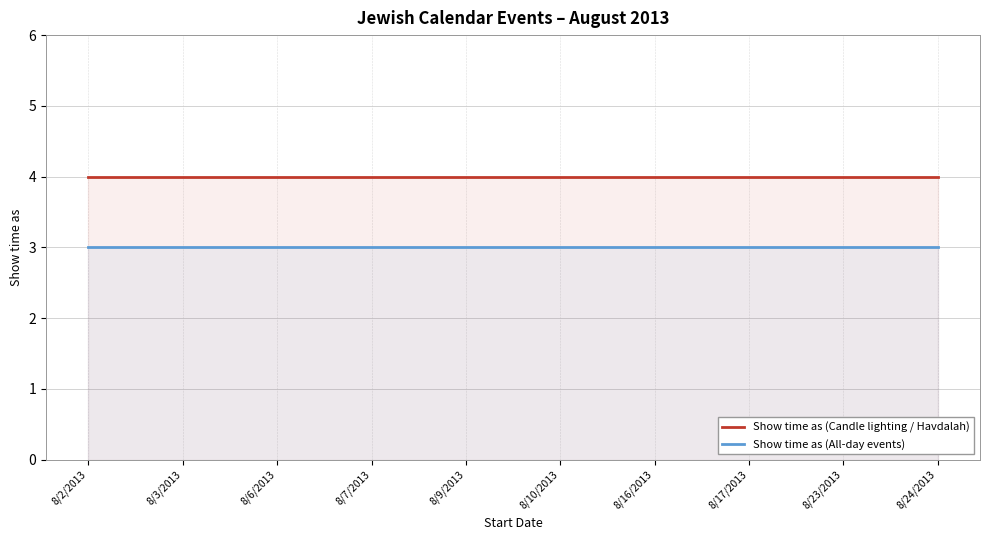

True or false: Show time as (Candle lighting / Havdalah) and Show time as (All-day events) intersect in this chart.

False